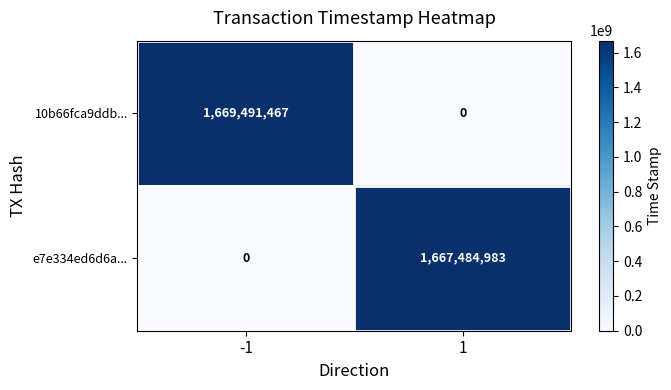

How many data points in e7e334ed6d6a... are less than 1667484983?

1